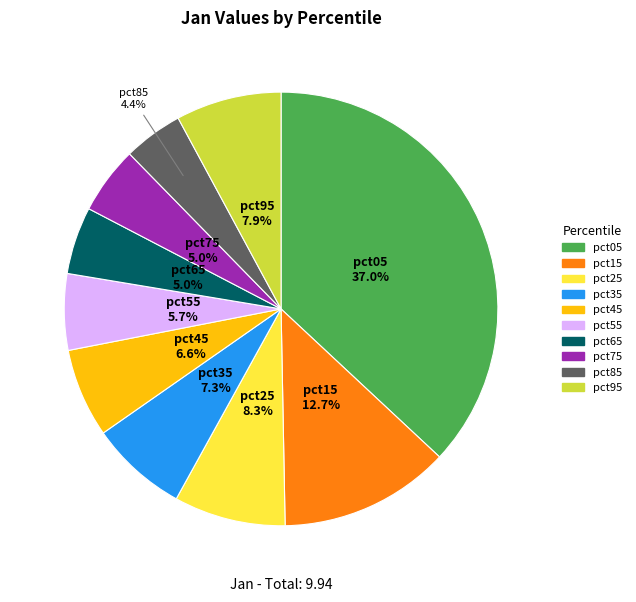

To the nearest percent, what is the average slice percentage?

10%